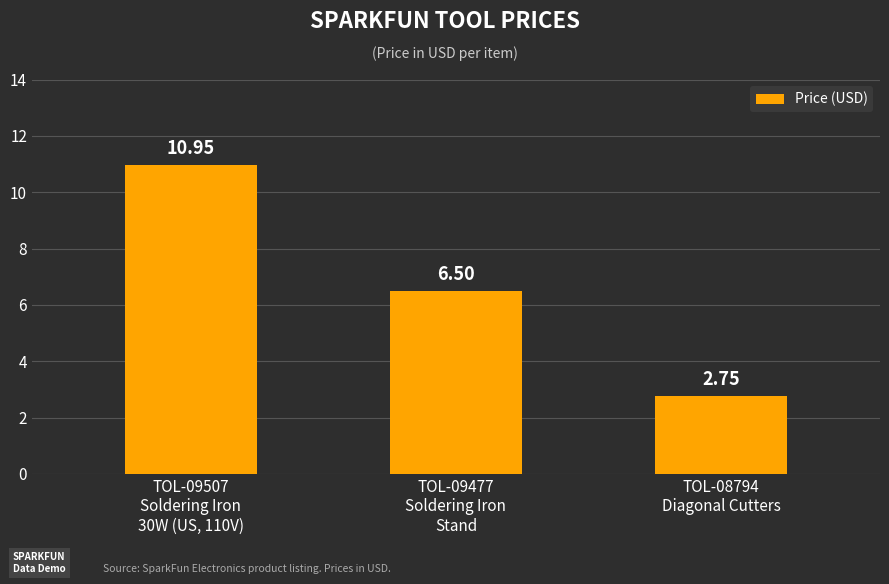

What is the difference between the maximum and minimum values?

8.2